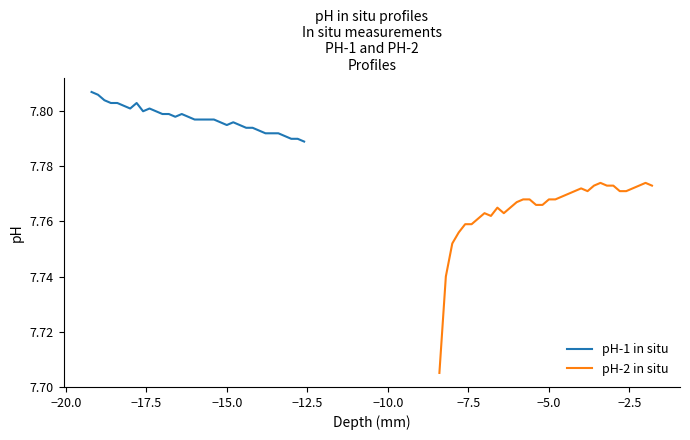

How many pH-1 in situ values are between 7 and 8?

34